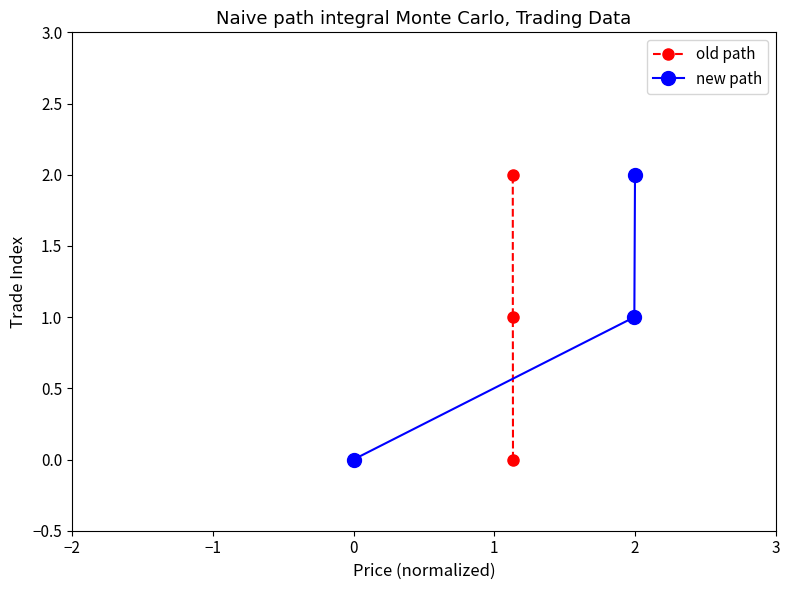

What is the average value of the old path series?

1